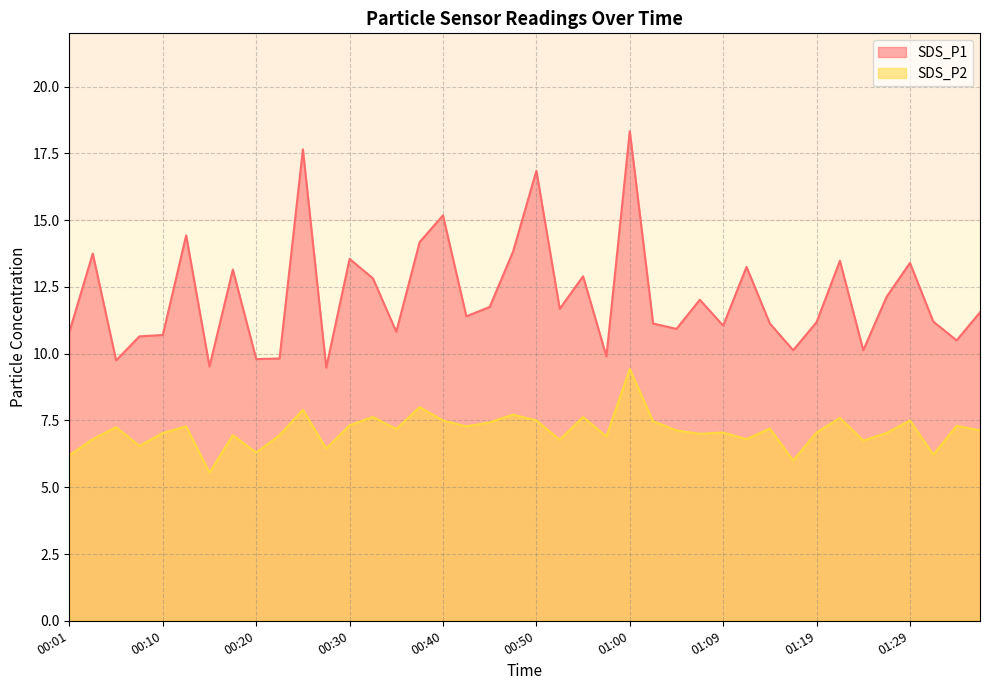

What is the label of the 27th point from the right?

00:32